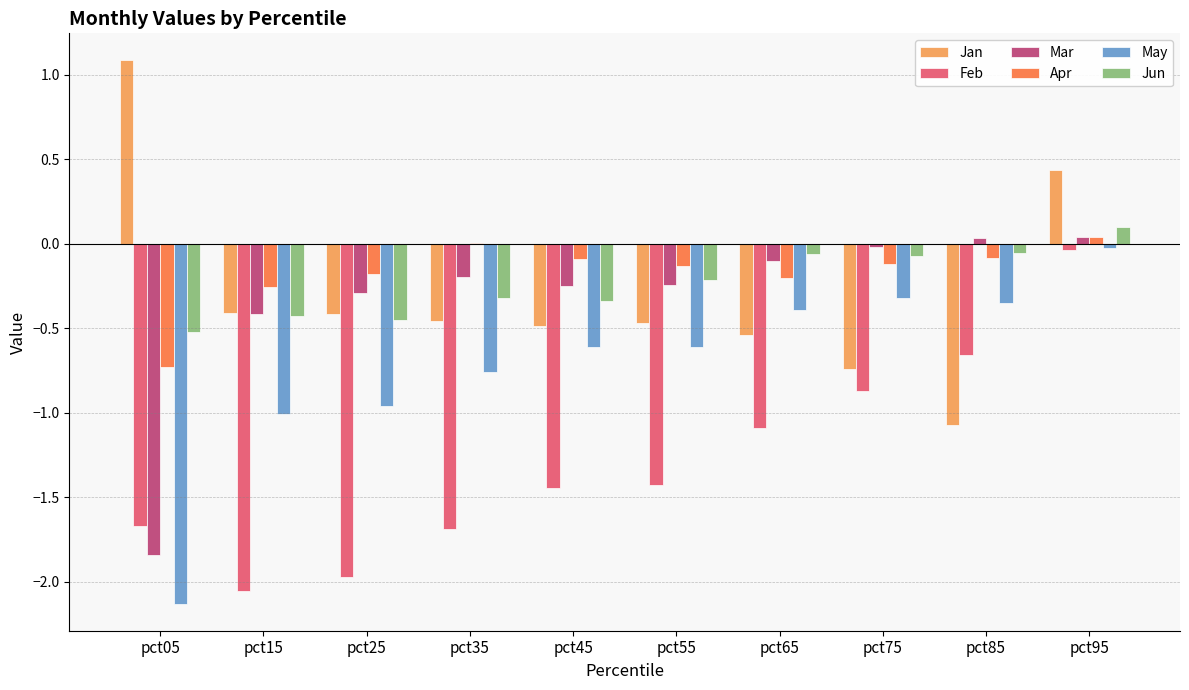

Are the bars grouped side by side (vs. stacked)?

Yes